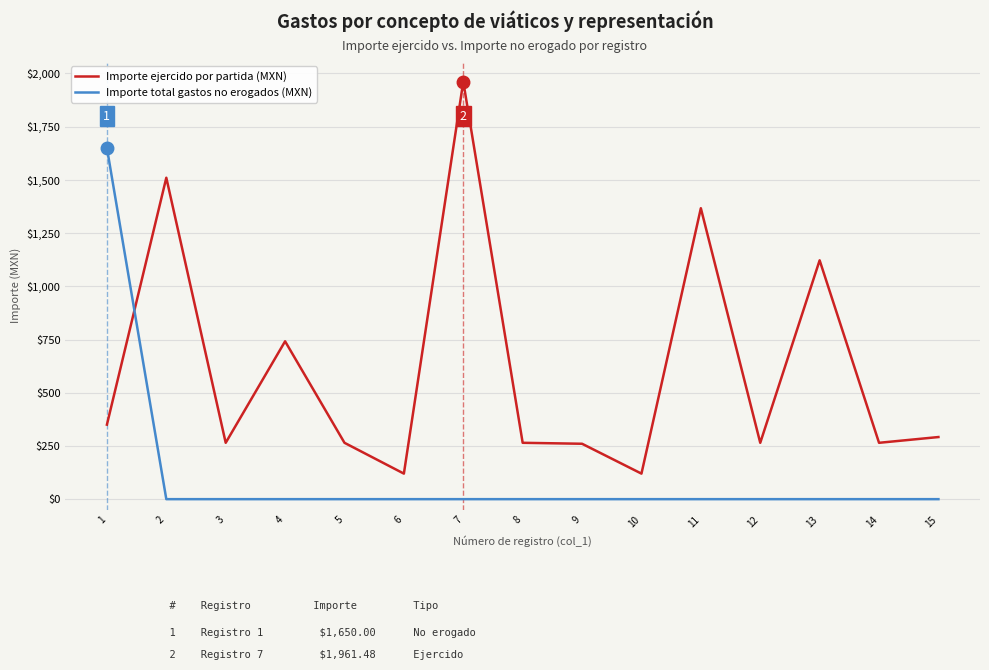

What is the difference between the maximum and minimum values in the Importe ejercido por partida (MXN) series?

1841.5